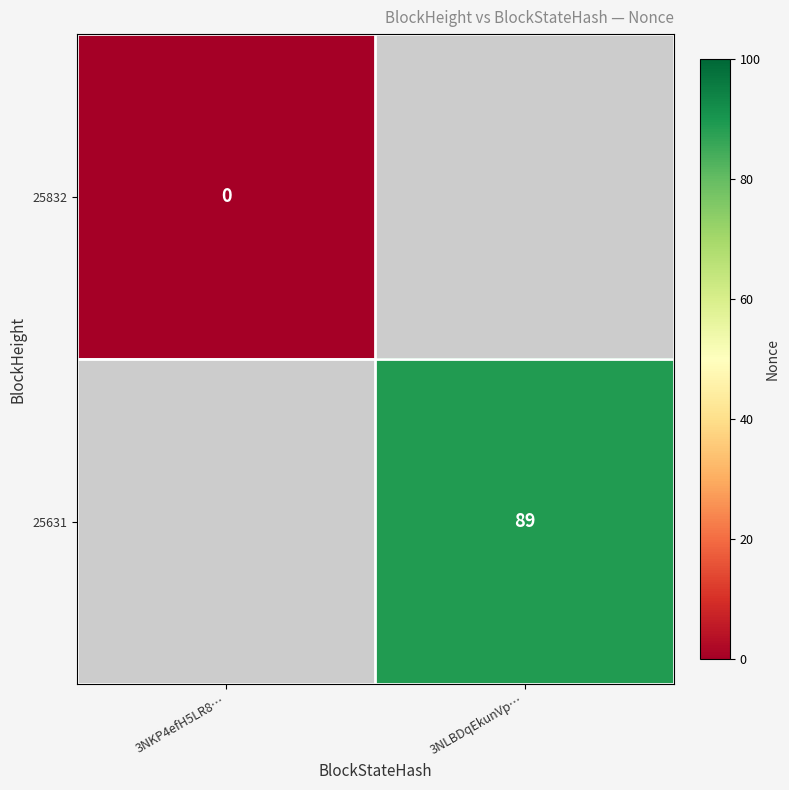

Is the value of 25631 at 3NLBDqEkunVp… greater than the value of 25832 at 3NKP4efH5LR8…?

Yes